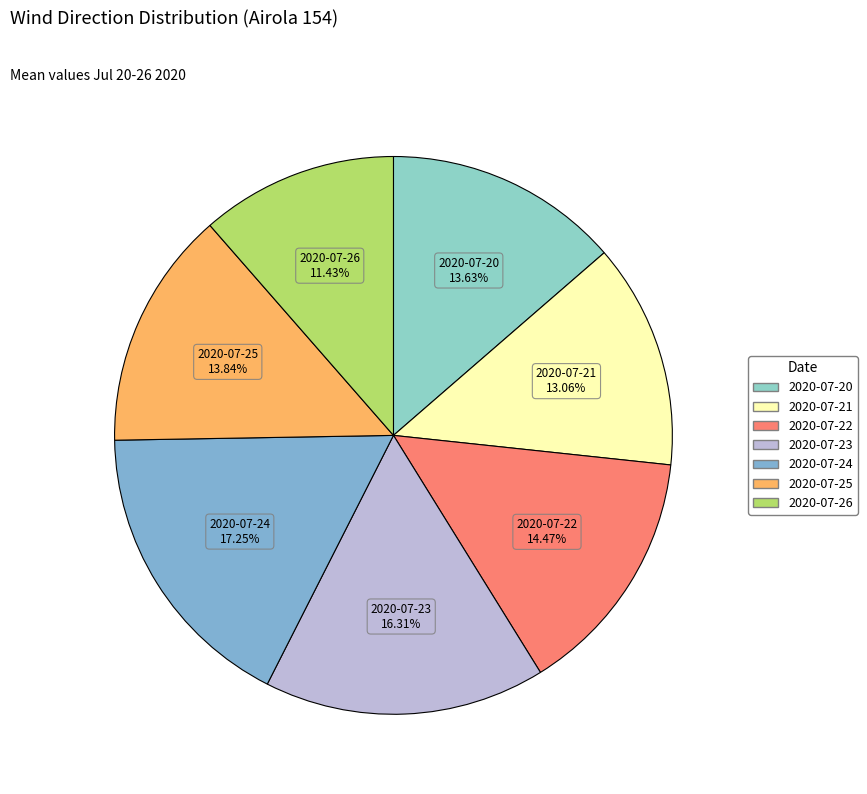

What is the ratio of the value at 2020-07-26 to the value at 2020-07-25?

0.8